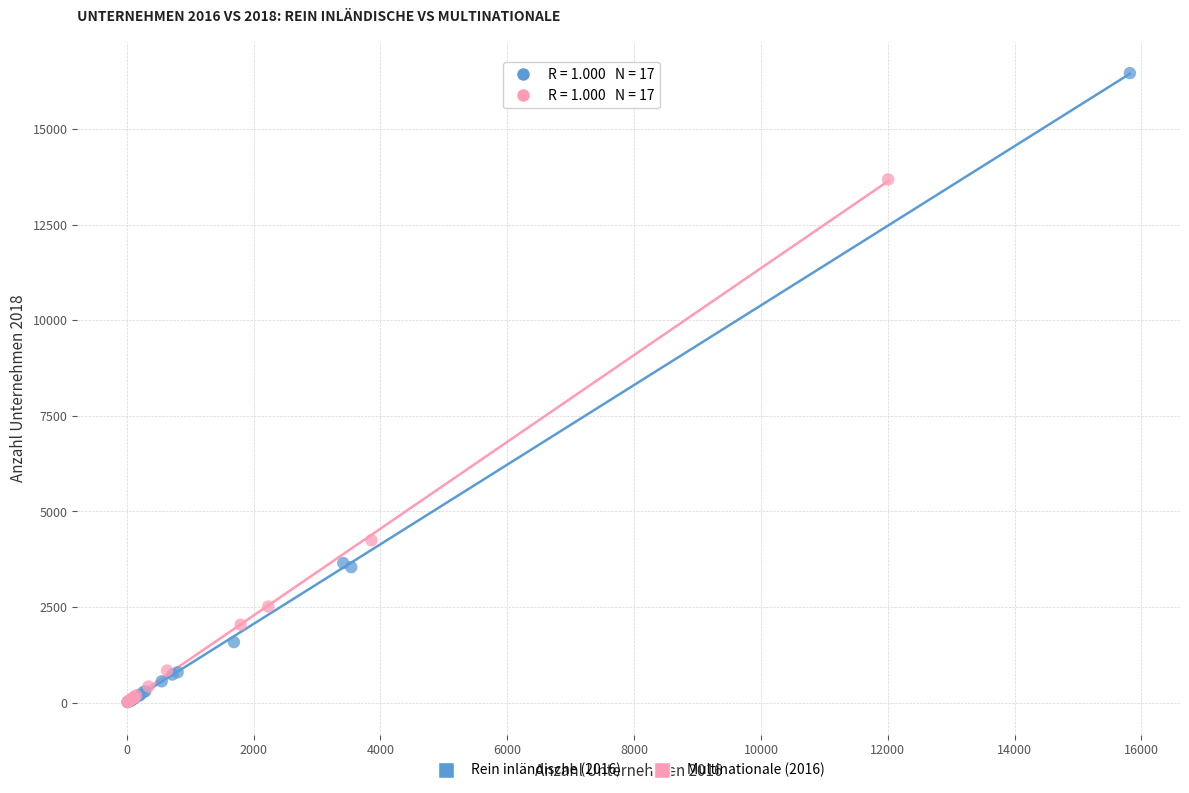

Which series has the largest Y range (max minus min)?

Rein inländische (2016)